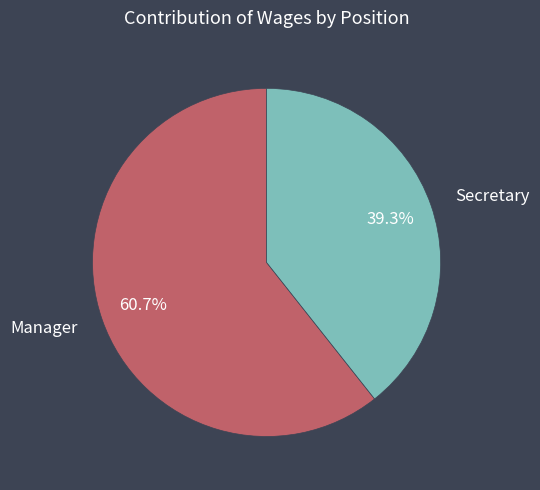

Is there a majority slice in this chart?

Yes